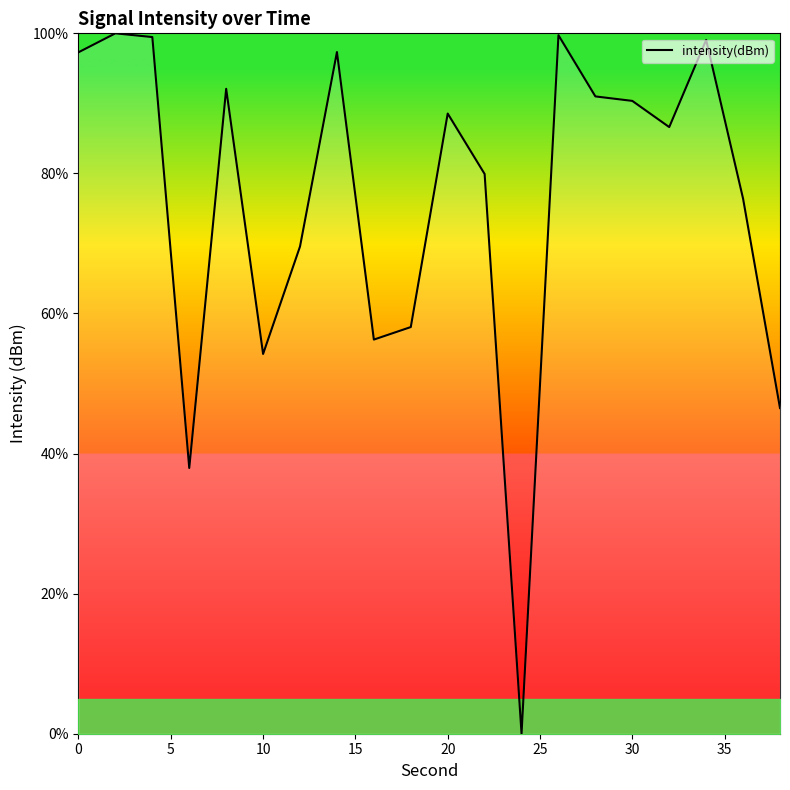

What is the difference between the maximum and minimum values?

100.0